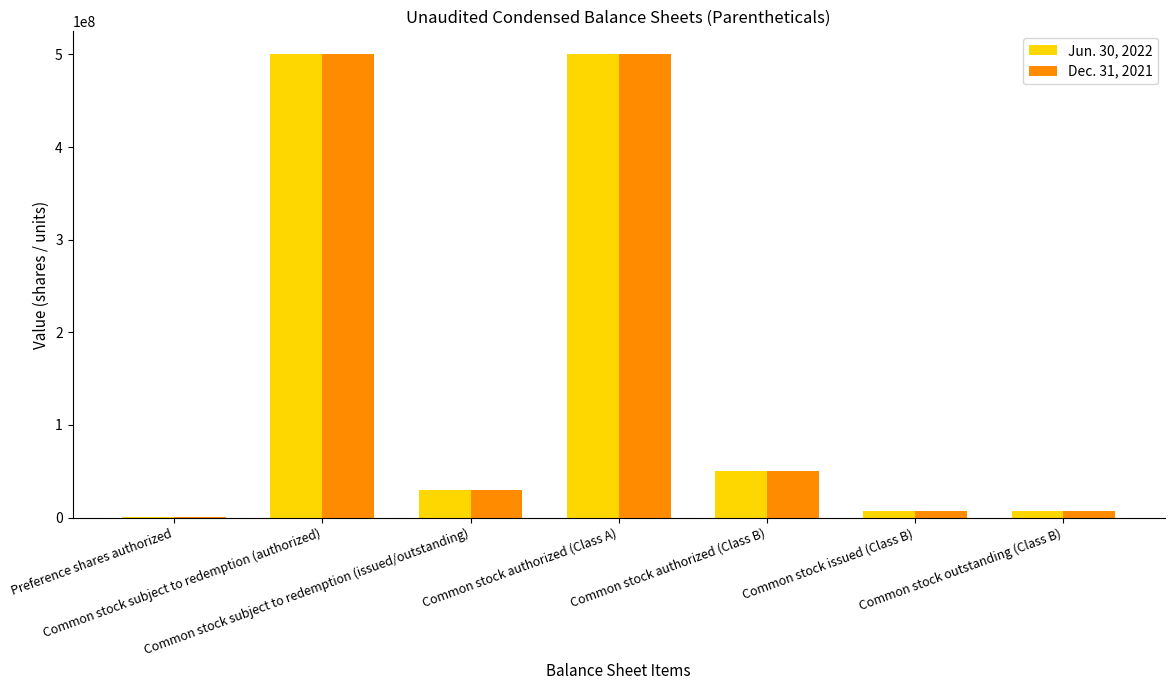

What is the greatest value displayed?

500000000